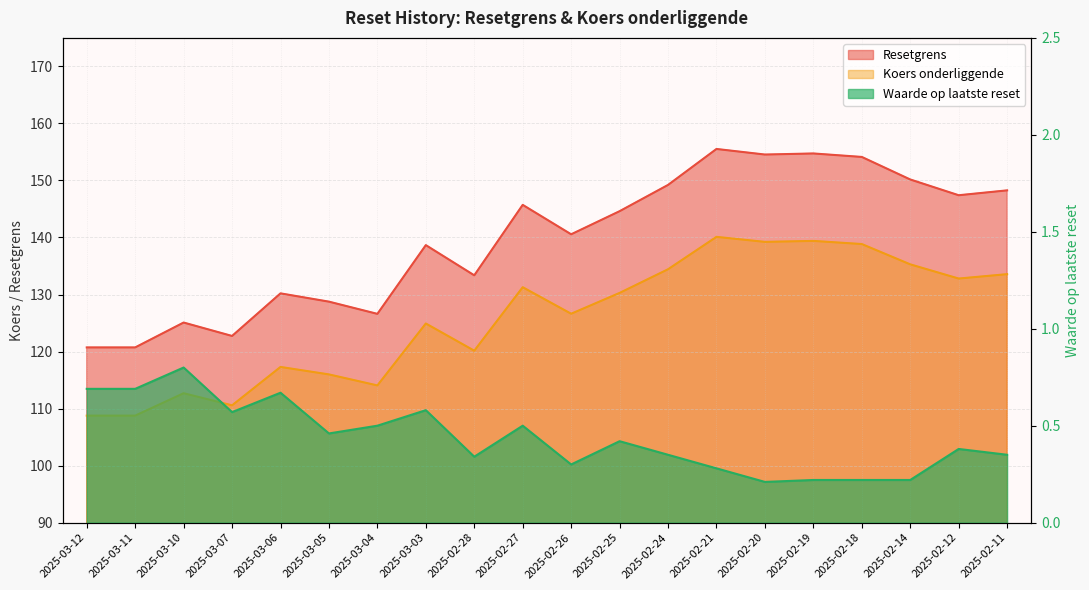

Where is the first local minimum for Koers onderliggende?

2025-03-07